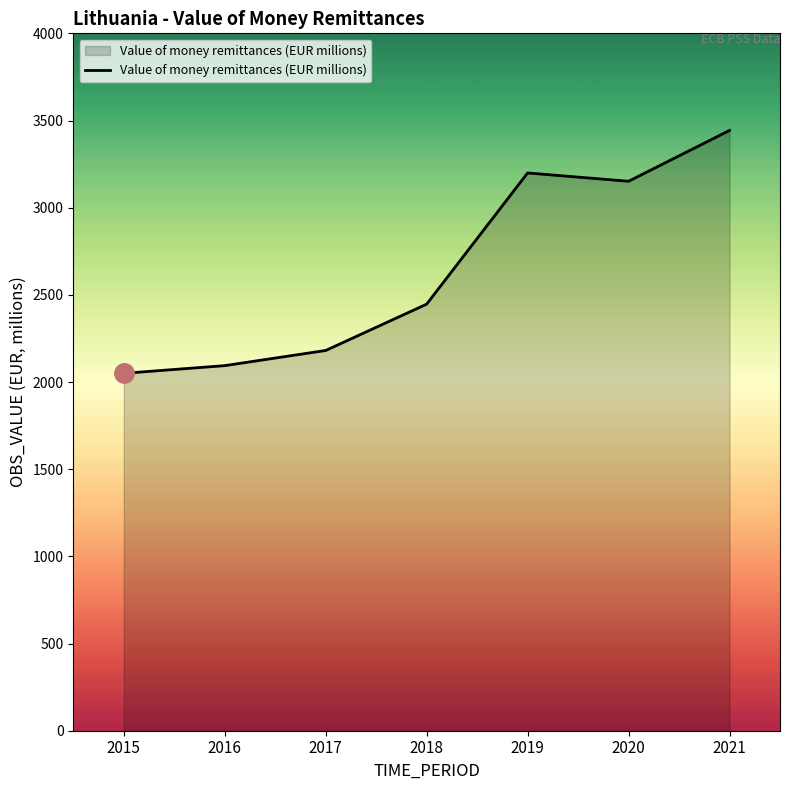

Reading left to right, what are all the values shown in this chart?

2050.0	2094.0	2181.0	2446.6	3199.2	3151.5	3443.0